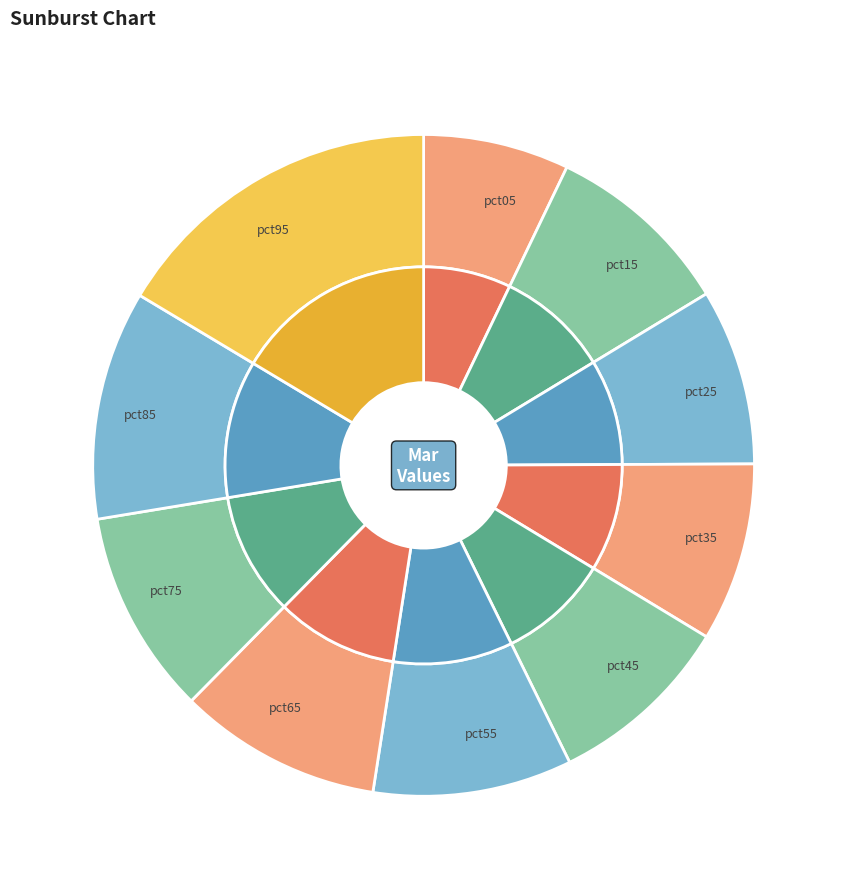

Between pct75 and pct65, which is larger?

pct75